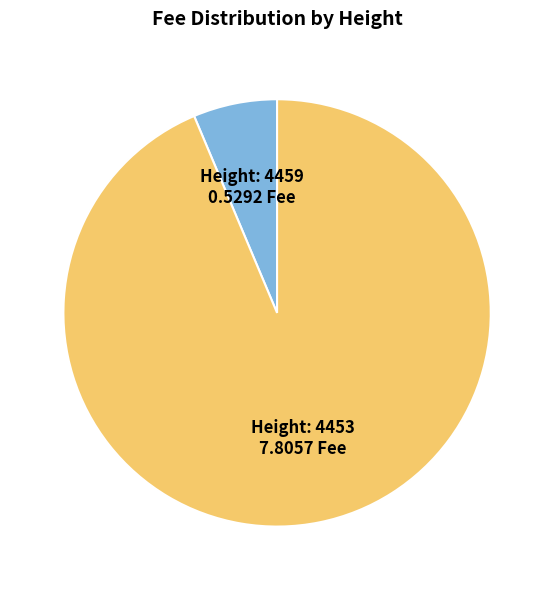

How many segments does this pie chart have?

2